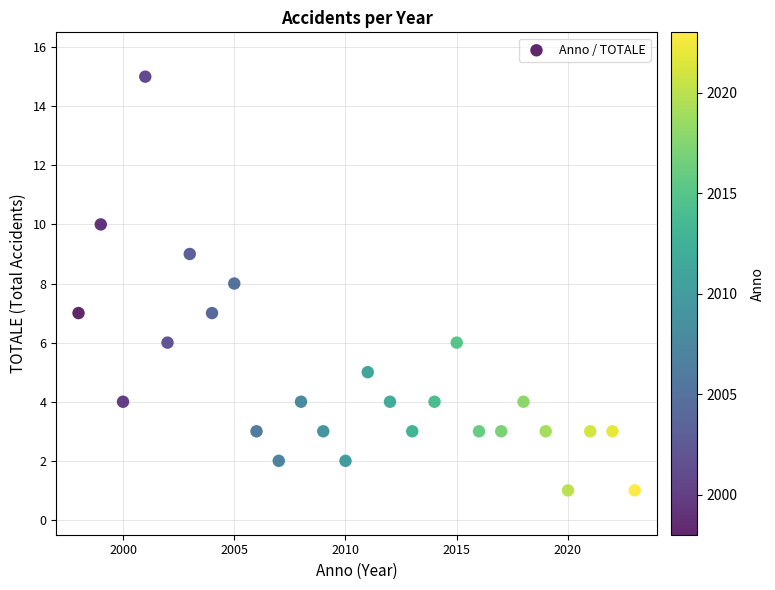

What is the range of X values (max minus min)?

25